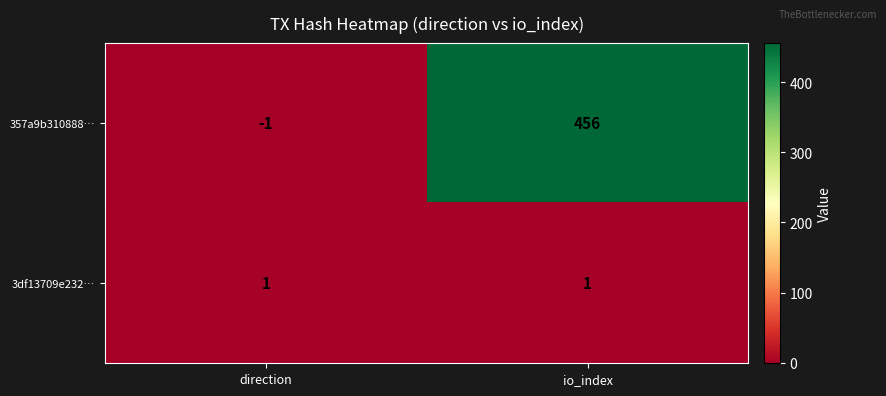

Which label corresponds to the largest value in the chart?

io_index